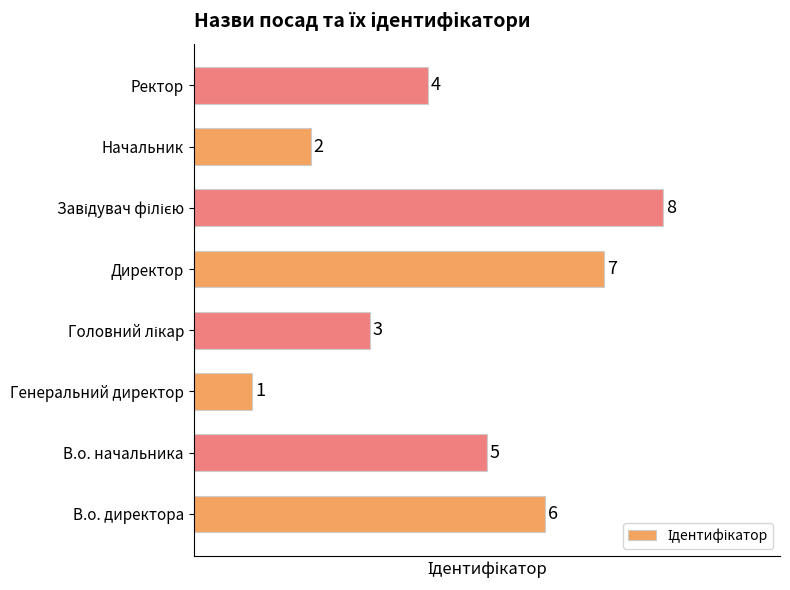

What is the smallest value displayed?

1